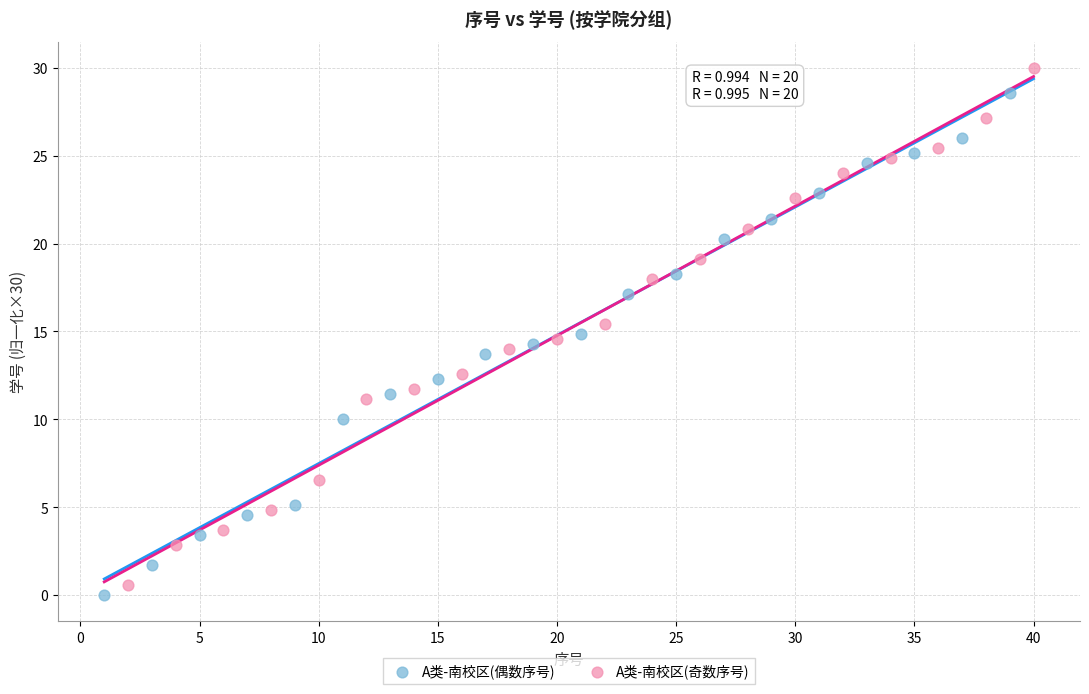

Which series contains the highest Y value?

A类-南校区(奇数序号)